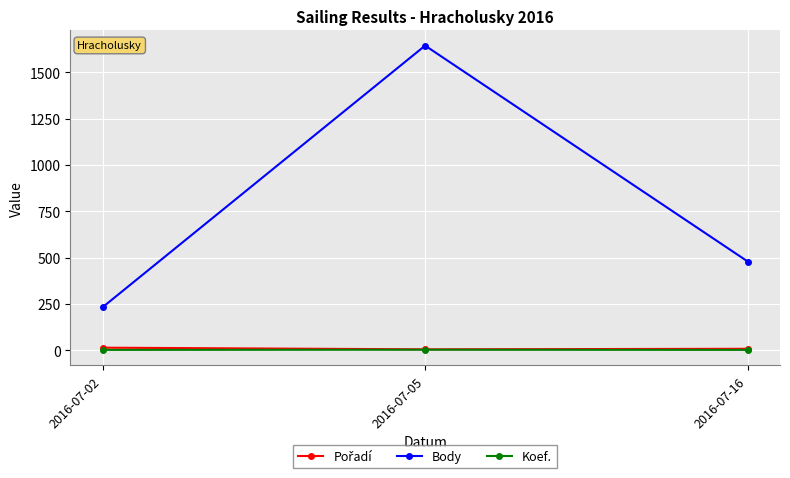

What is the difference between the Koef. values at 2016-07-16 and 2016-07-05?

1